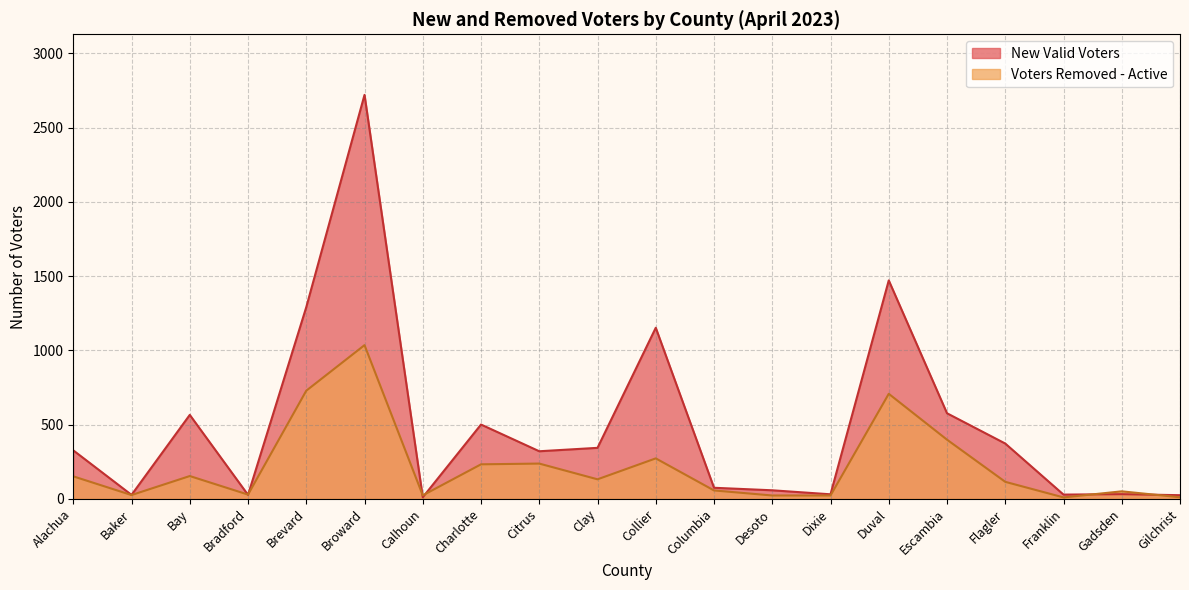

Reading right to left, what are all the values shown in this chart?

New Valid Voters: Gilchrist=24	Gadsden=31	Franklin=28	Flagler=372	Escambia=576	Duval=1471	Dixie=30	Desoto=57	Columbia=74	Collier=1152	Clay=343	Citrus=320	Charlotte=500	Calhoun=10	Broward=2721	Brevard=1291	Bradford=26	Bay=565	Baker=26	Alachua=326
Voters Removed - Active: Gilchrist=10	Gadsden=50	Franklin=9	Flagler=114	Escambia=398	Duval=707	Dixie=22	Desoto=22	Columbia=56	Collier=272	Clay=131	Citrus=237	Charlotte=232	Calhoun=23	Broward=1035	Brevard=728	Bradford=28	Bay=153	Baker=25	Alachua=151